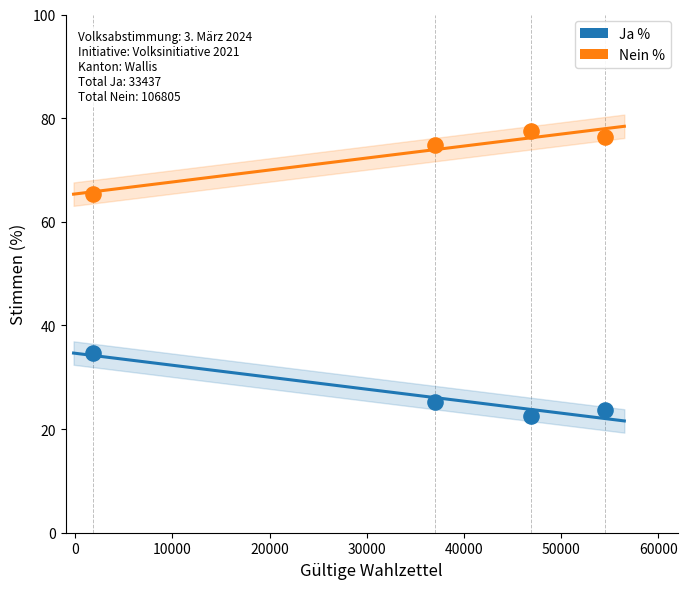

In the Nein % series, what Y value is closest to 71?

74.8